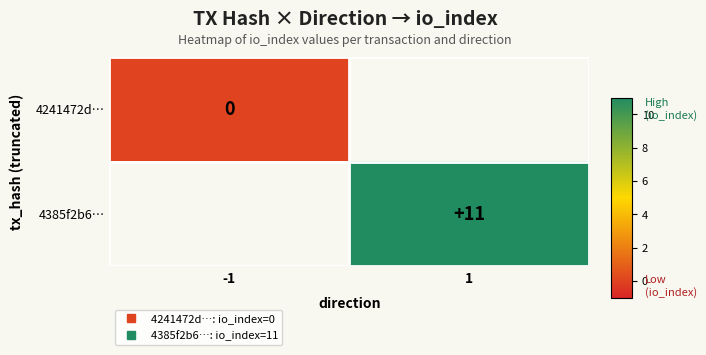

Rank the series by their average value, from lowest to highest.

4241472d…, 4385f2b6…